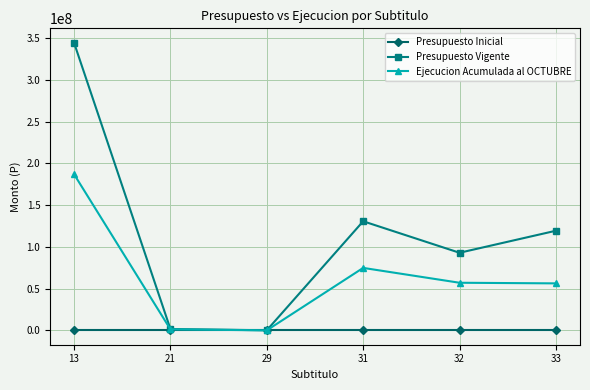

At which label does Presupuesto Vigente first exceed 119391530?

13